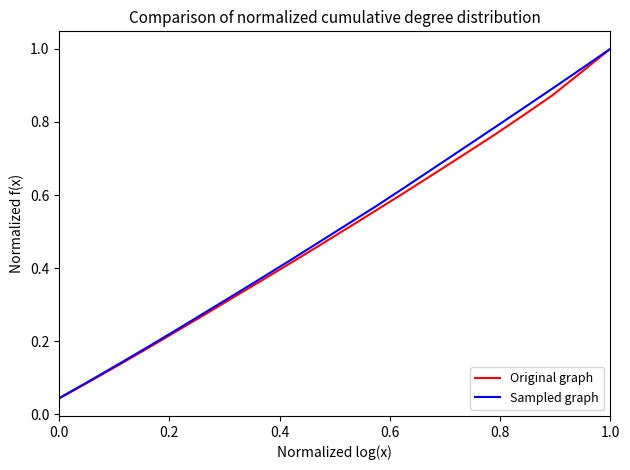

What is the sum of all Original graph values?

10.0